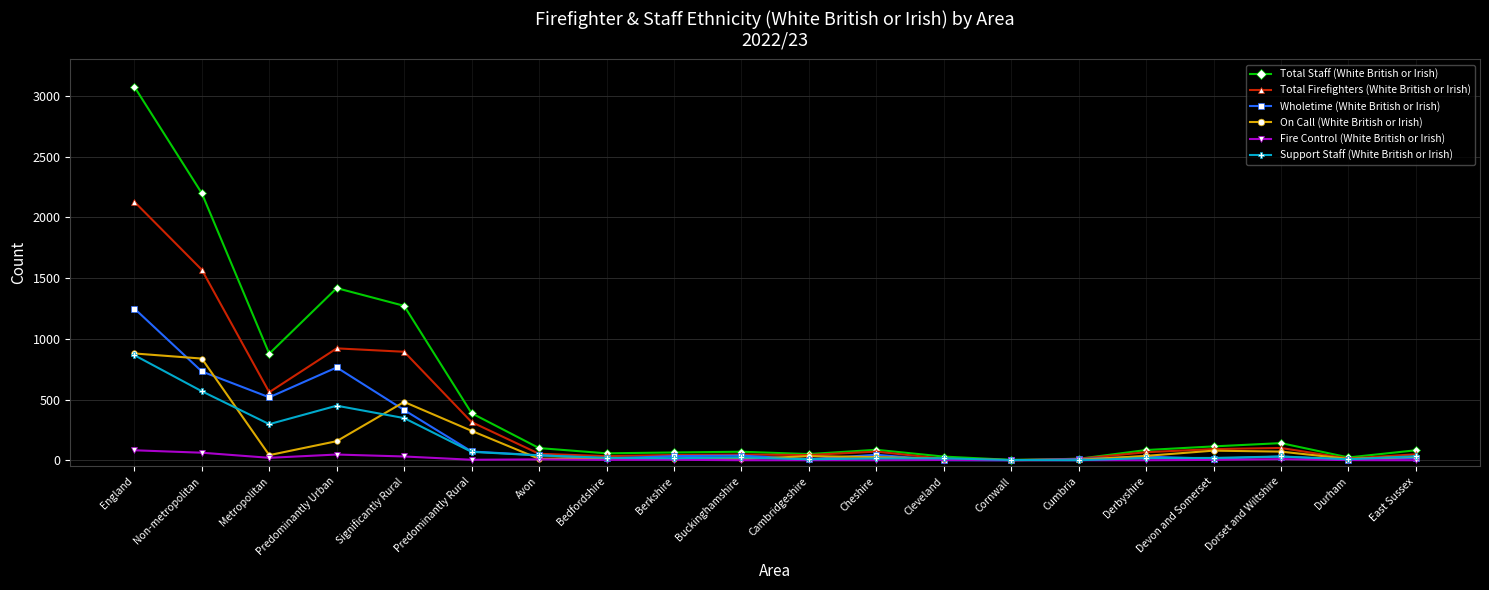

Is it true that Wholetime (White British or Irish) equals 0 at Cleveland?

True